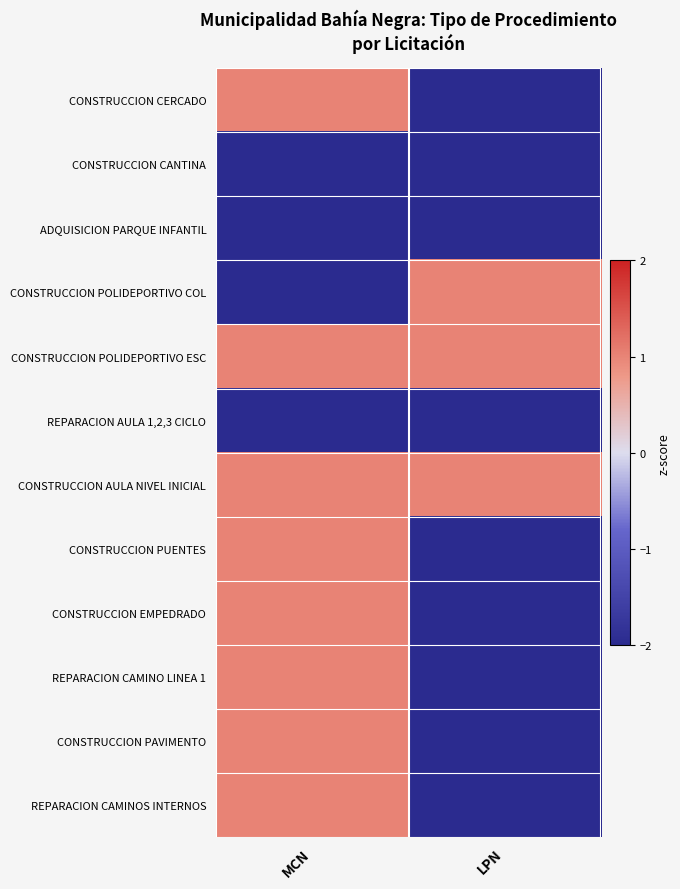

At LPN, list the series in order from smallest to largest.

CONSTRUCCION CERCADO, CONSTRUCCION CANTINA, ADQUISICION PARQUE INFANTIL, REPARACION AULA 1,2,3 CICLO, CONSTRUCCION PUENTES, CONSTRUCCION EMPEDRADO, REPARACION CAMINO LINEA 1, CONSTRUCCION PAVIMENTO, REPARACION CAMINOS INTERNOS, CONSTRUCCION POLIDEPORTIVO COL, CONSTRUCCION POLIDEPORTIVO ESC, CONSTRUCCION AULA NIVEL INICIAL